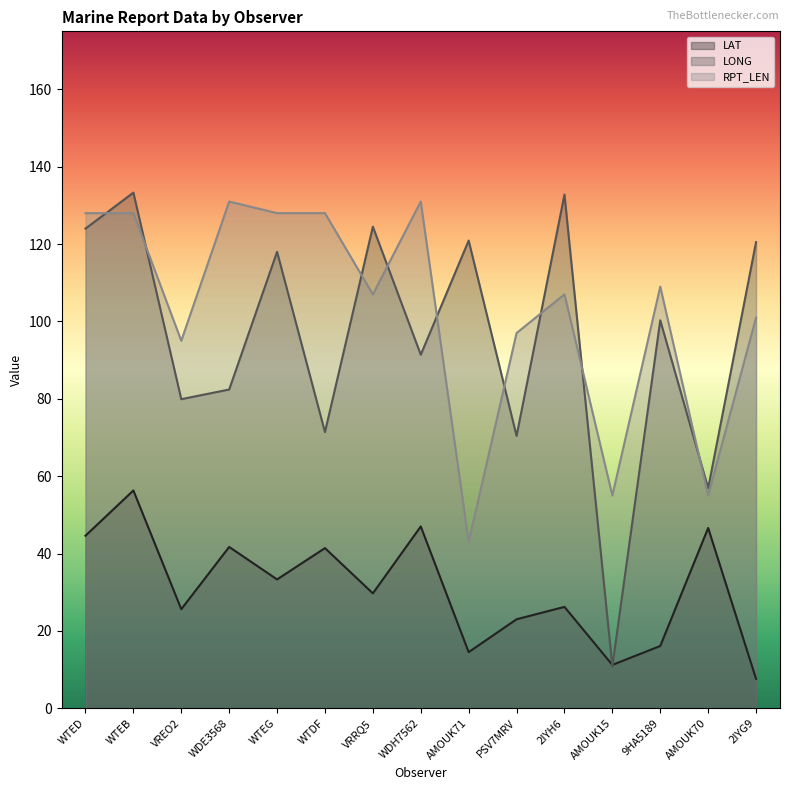

Which has a higher value, WTED or AMOUK71?

WTED